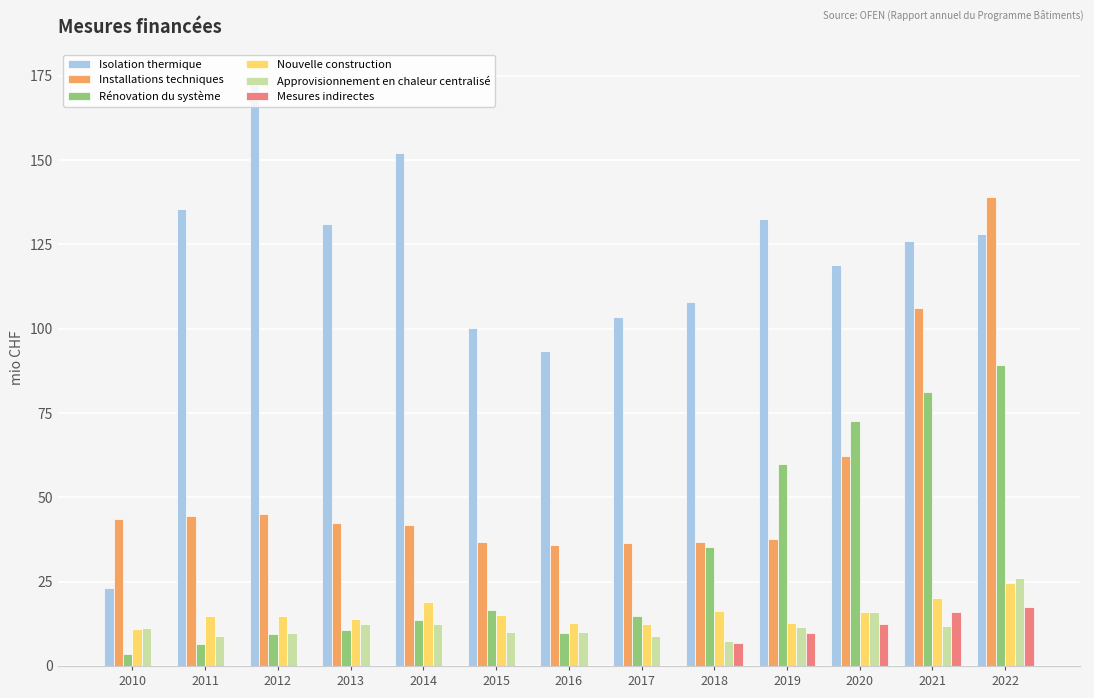

What is the greatest value displayed?

174.0